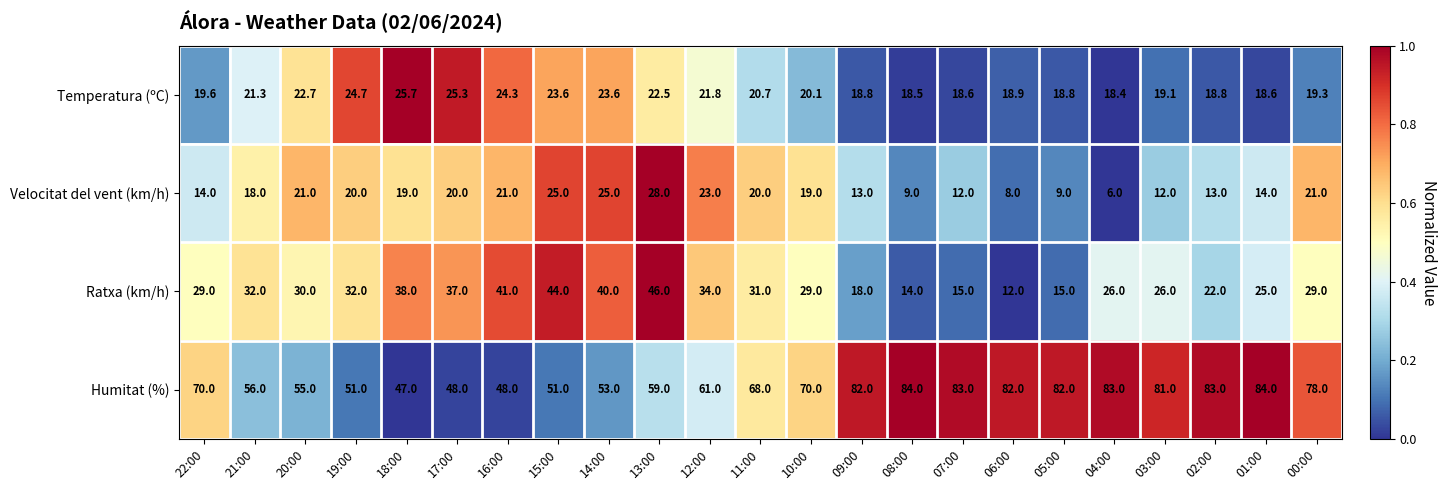

Is it true that Humitat (%) equals 137.5 at 04:00?

False